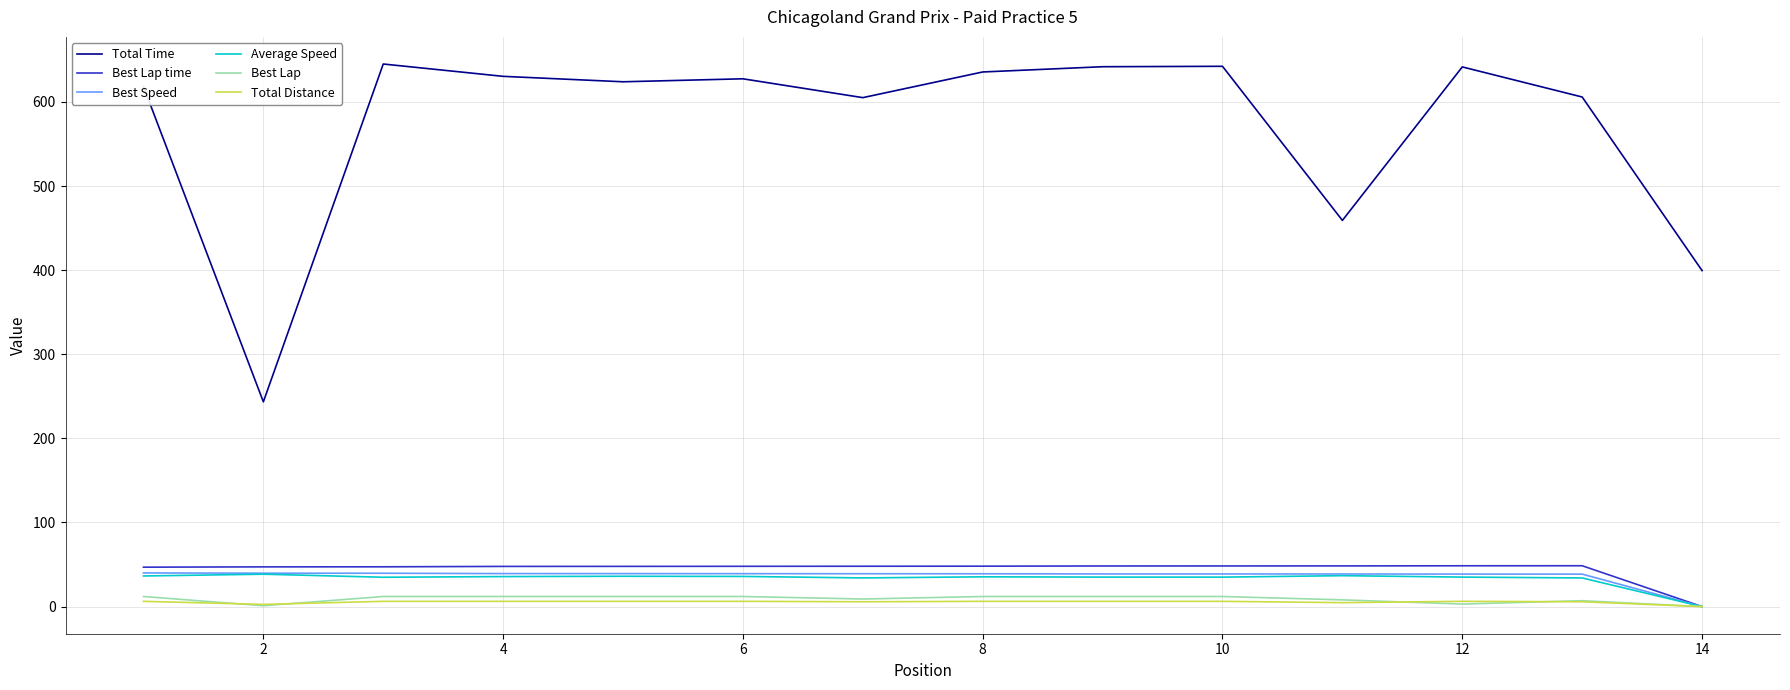

Which series has the largest total across all categories?

Total Time